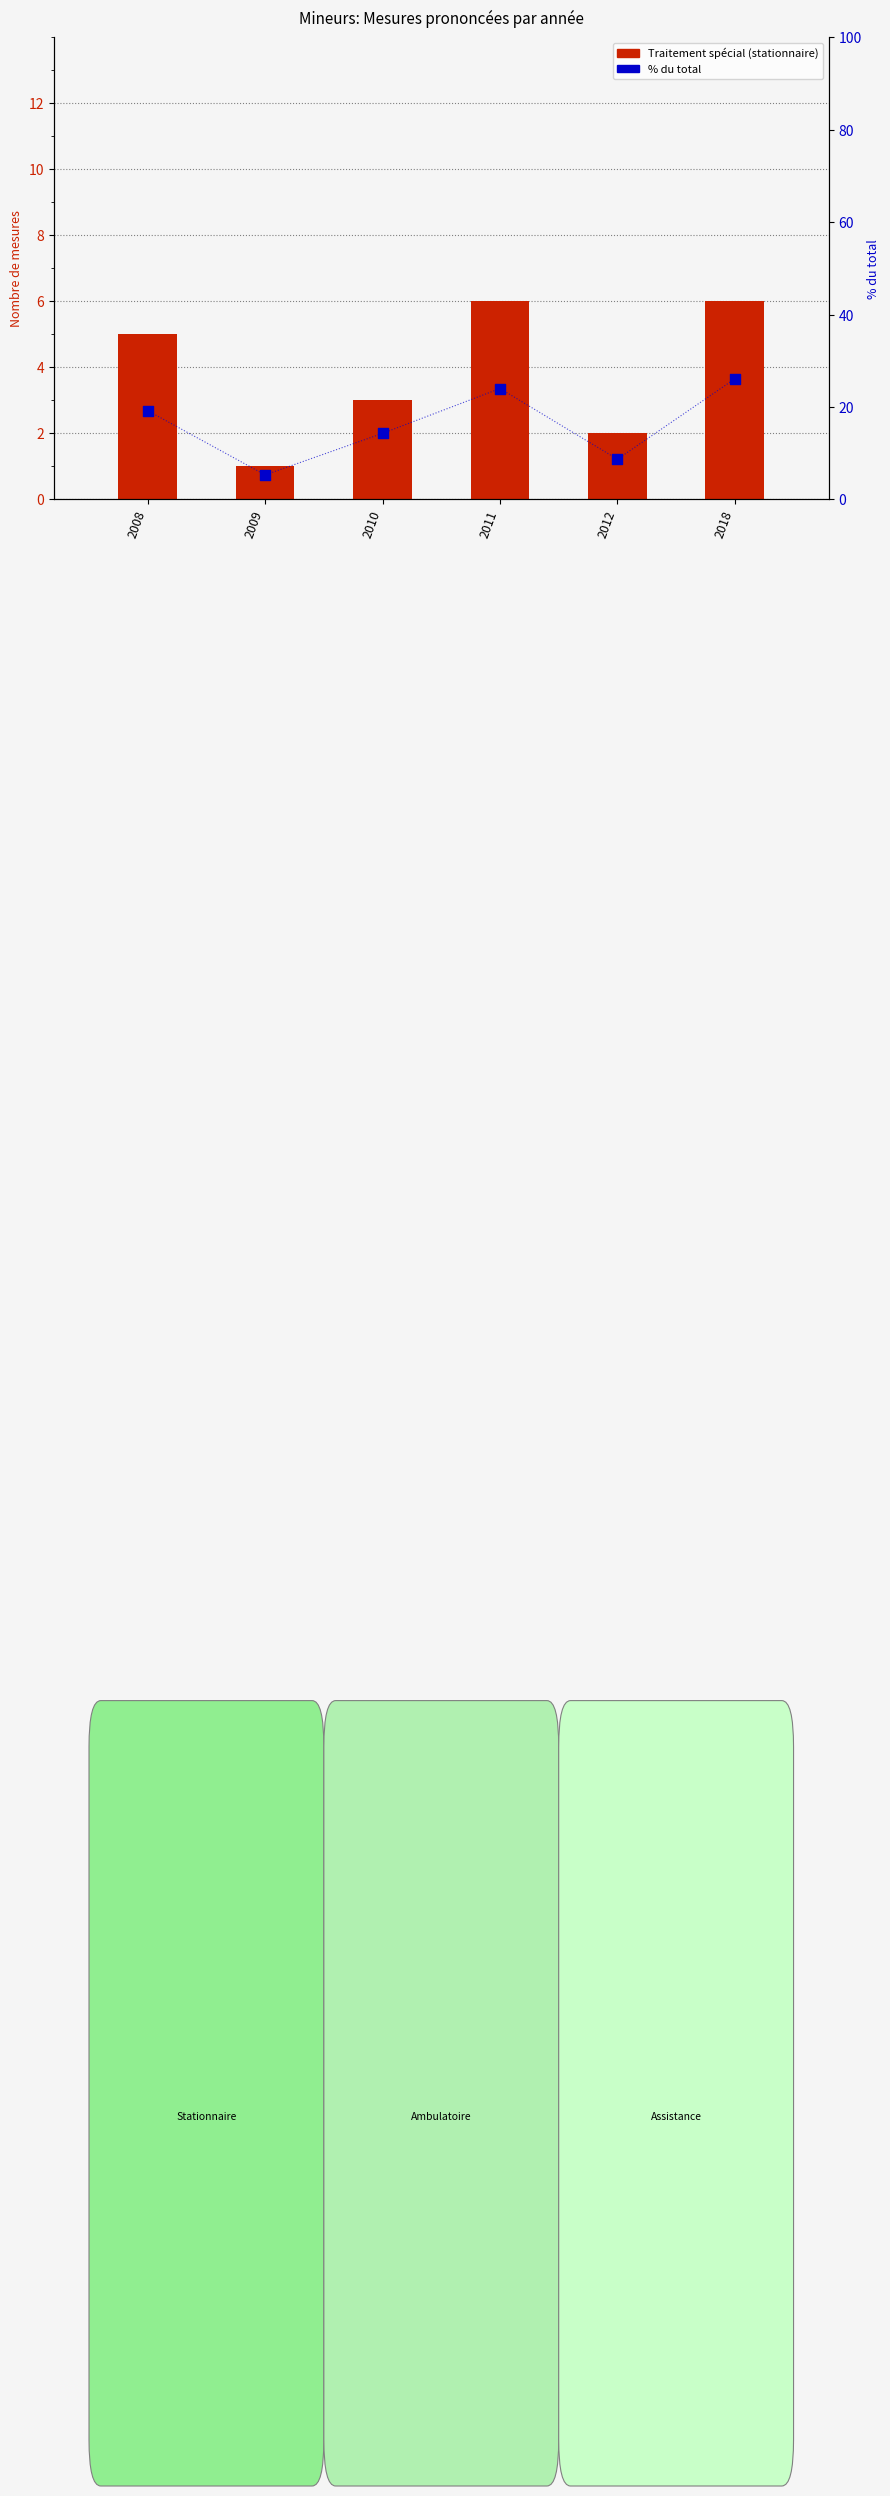

What are all the series names shown in the legend?

Traitement spécial (stationnaire), % du total